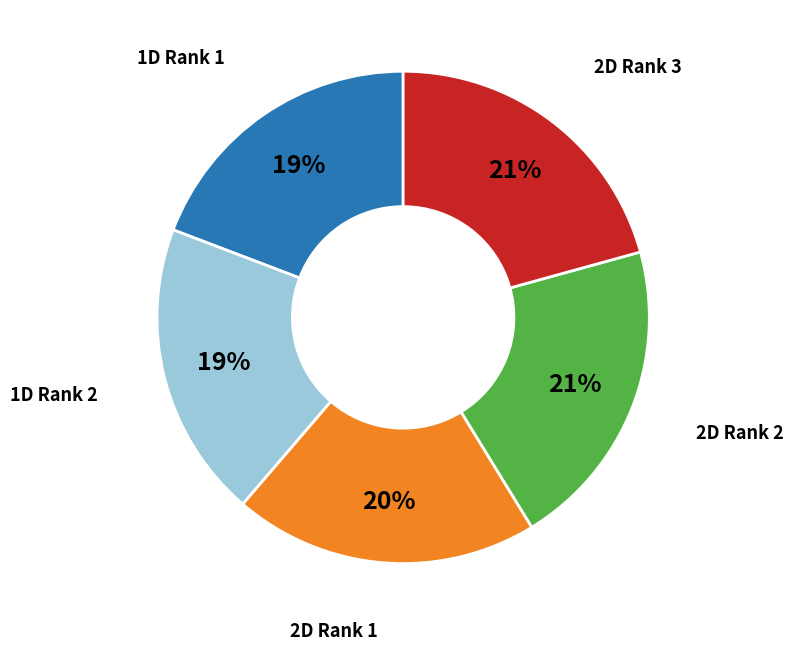

To the nearest percent, what is the difference between the largest and smallest slice percentages?

2%